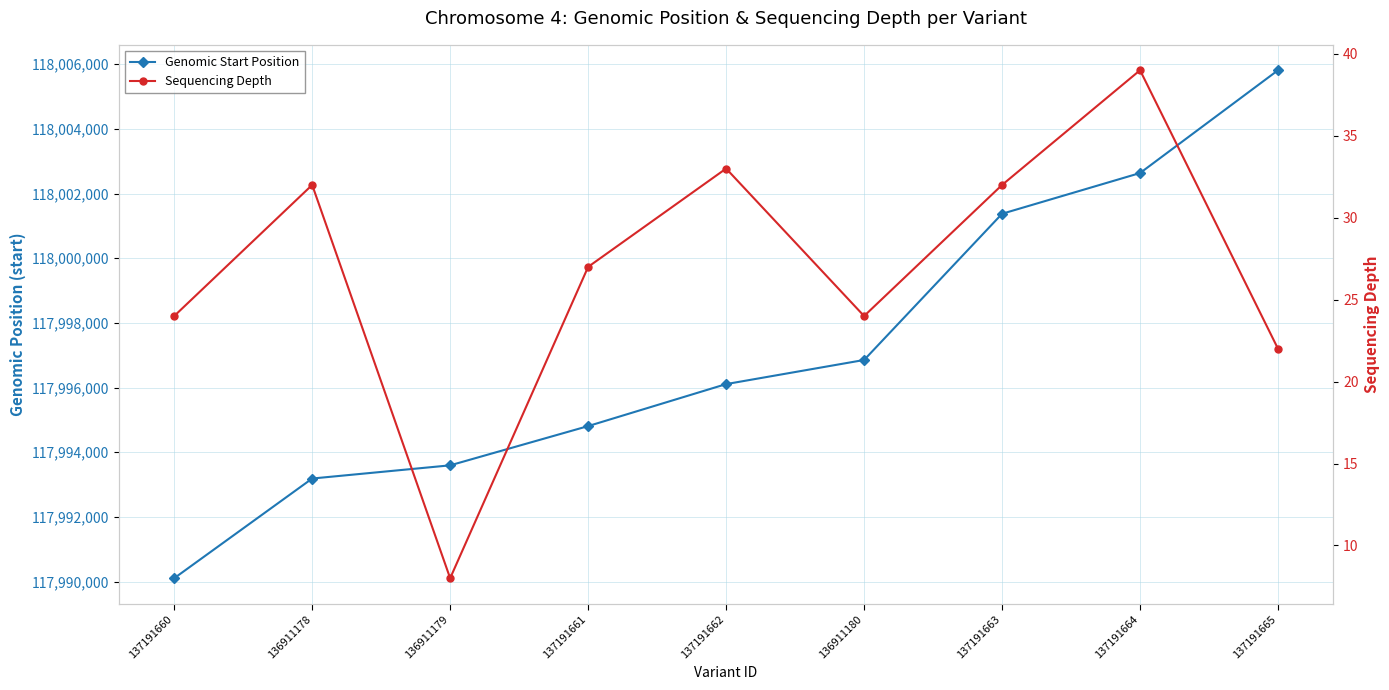

How many lines are shown in the chart?

2